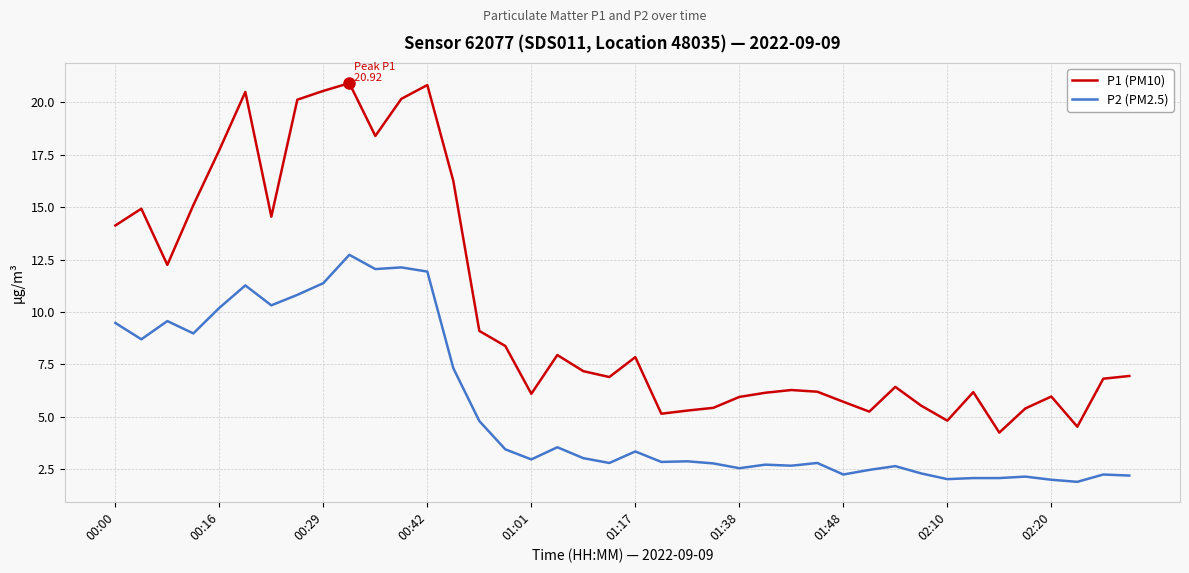

True or false: P2 (PM2.5) and P1 (PM10) intersect in this chart.

False